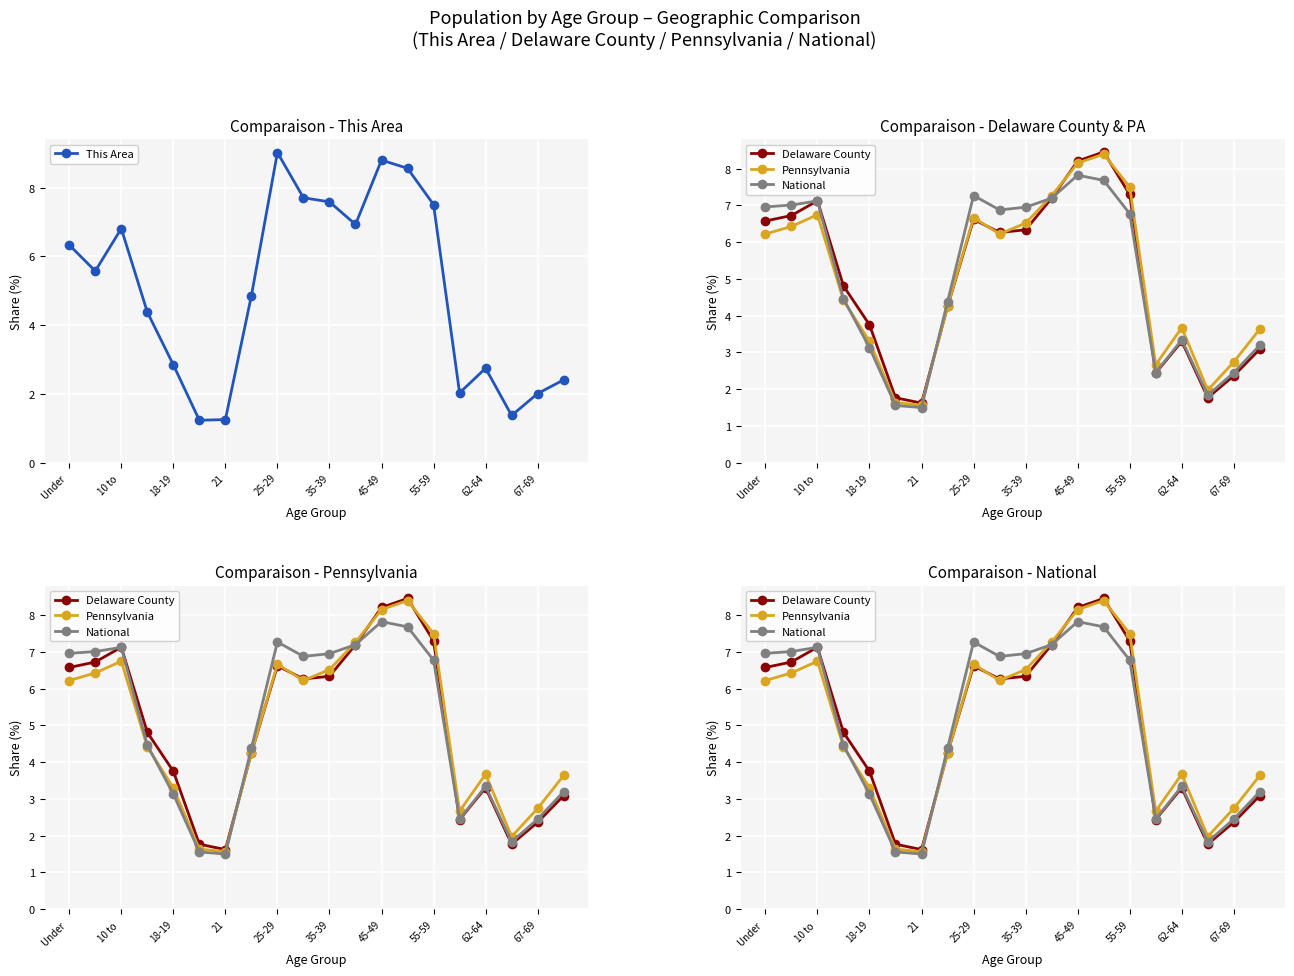

True or false: This Area has more than 1 points higher than both neighbors.

True